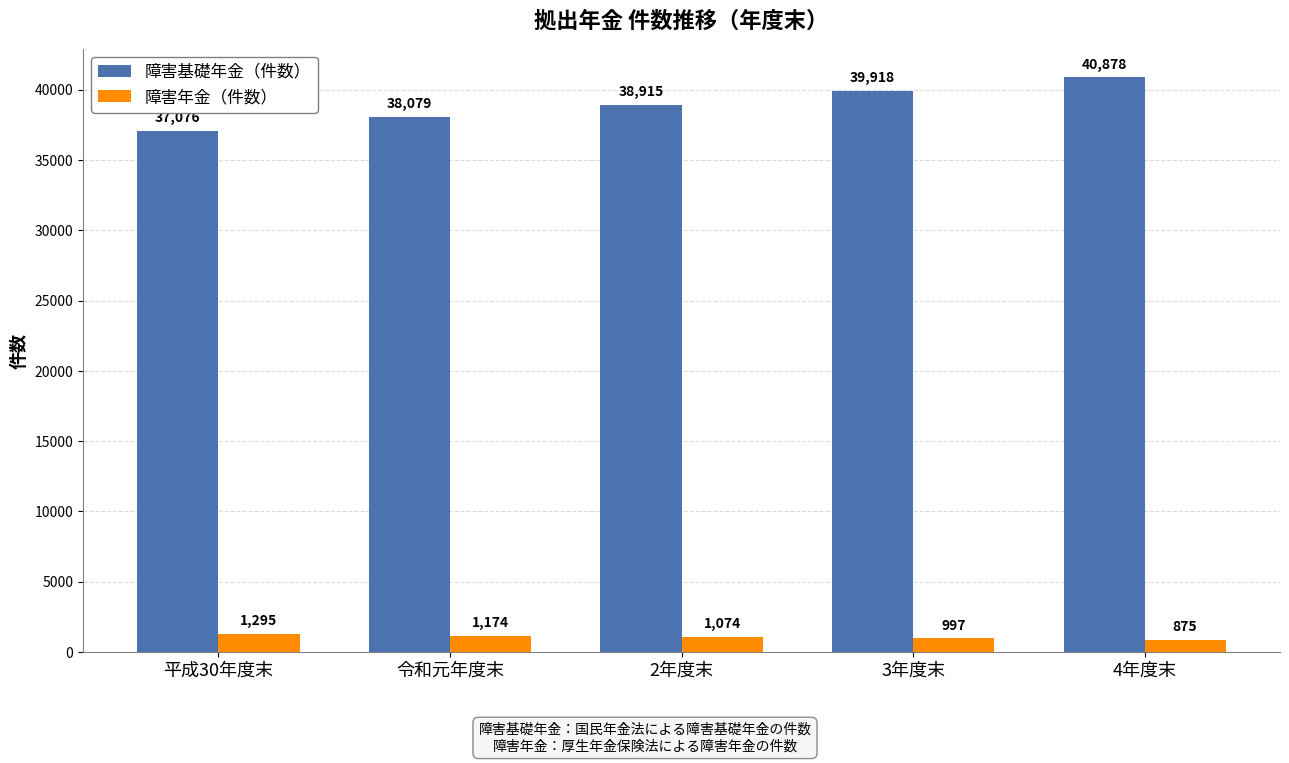

Read the 障害年金（件数） value at 2年度末, to the nearest 5.

1075